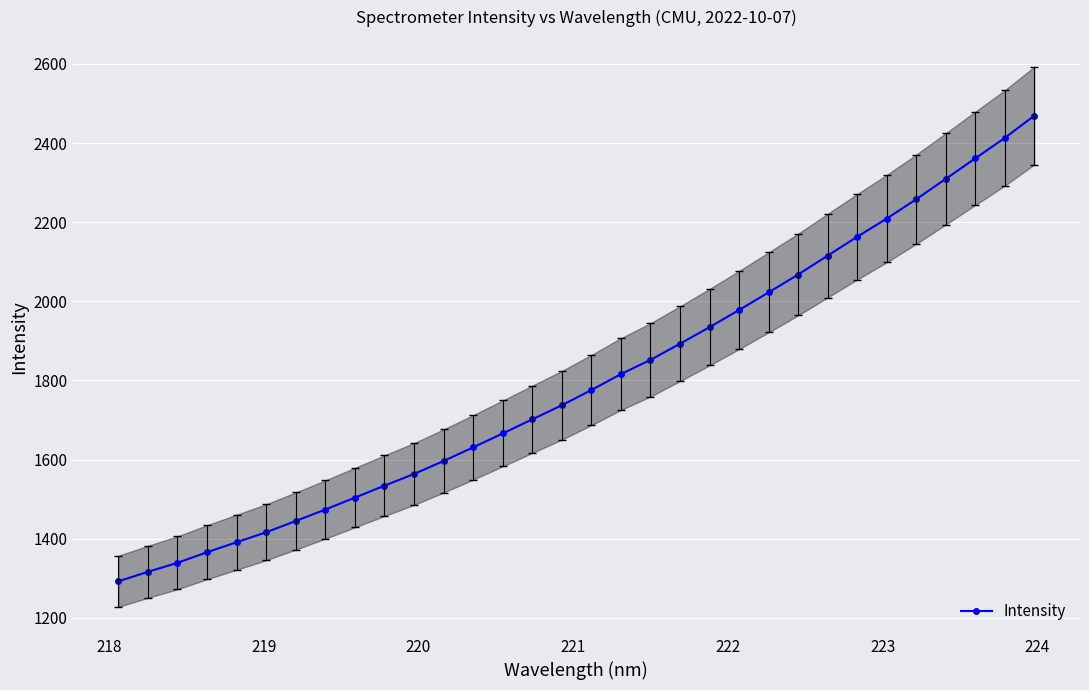

What is the value of the 2nd point from the left?

1316.4